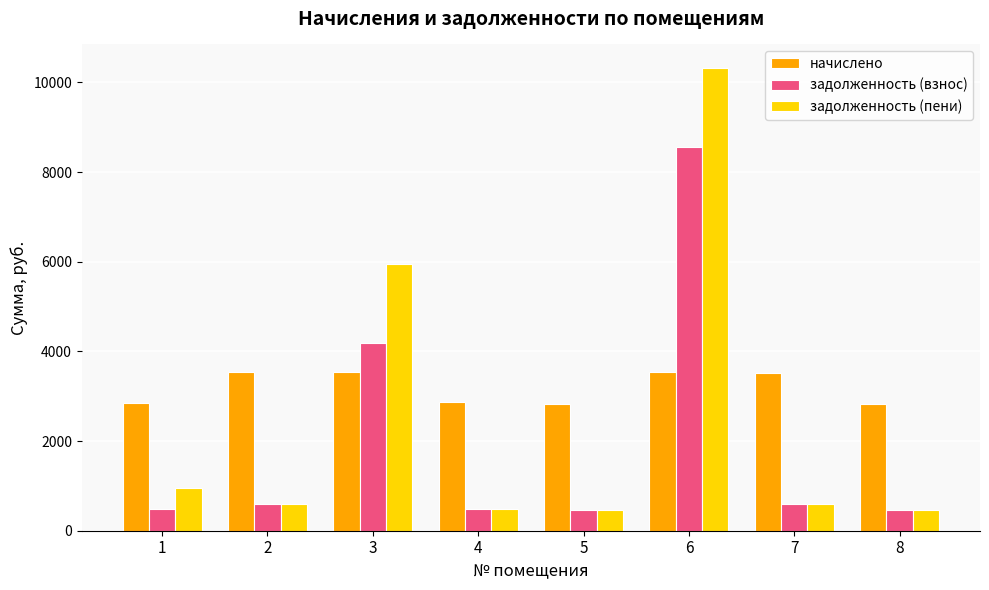

Rank the series by their average value, from lowest to highest.

задолженность (взнос), задолженность (пени), начислено